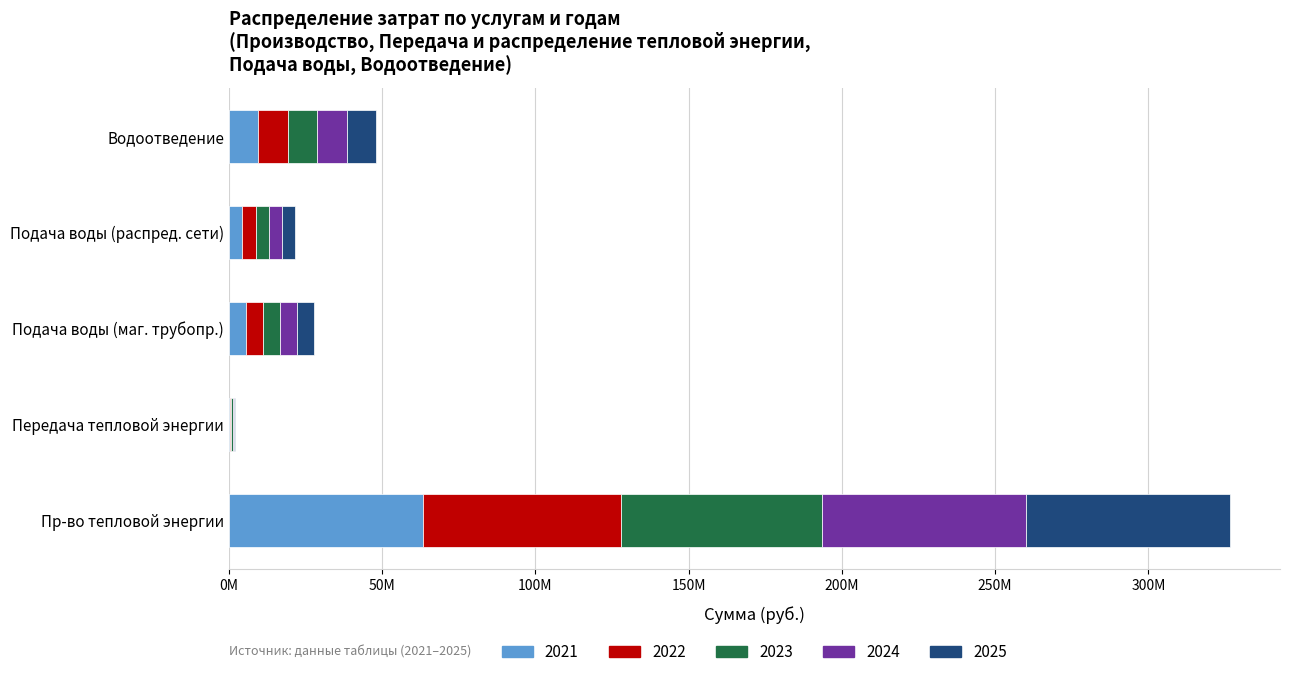

The value of 2024 at Водоотведение is 9600095.1. True or false?

True